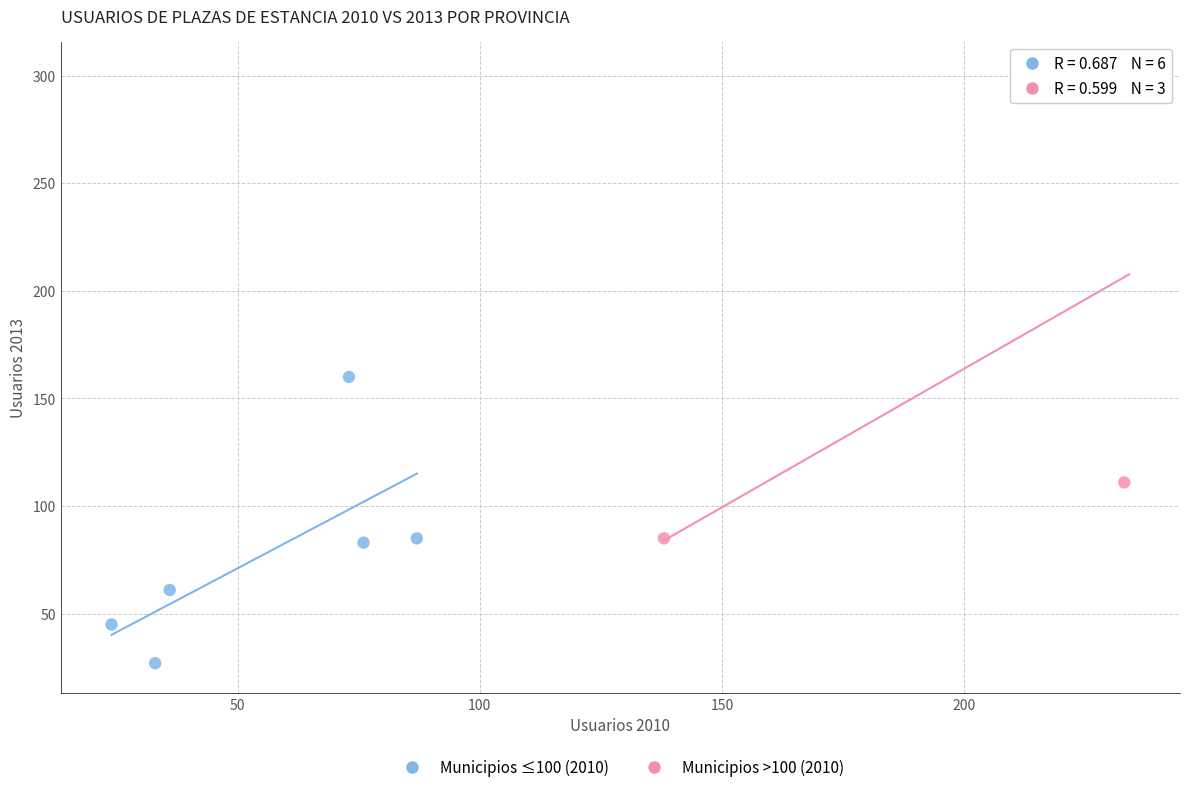

Which series contains the lowest Y value?

Municipios ≤100 (2010)